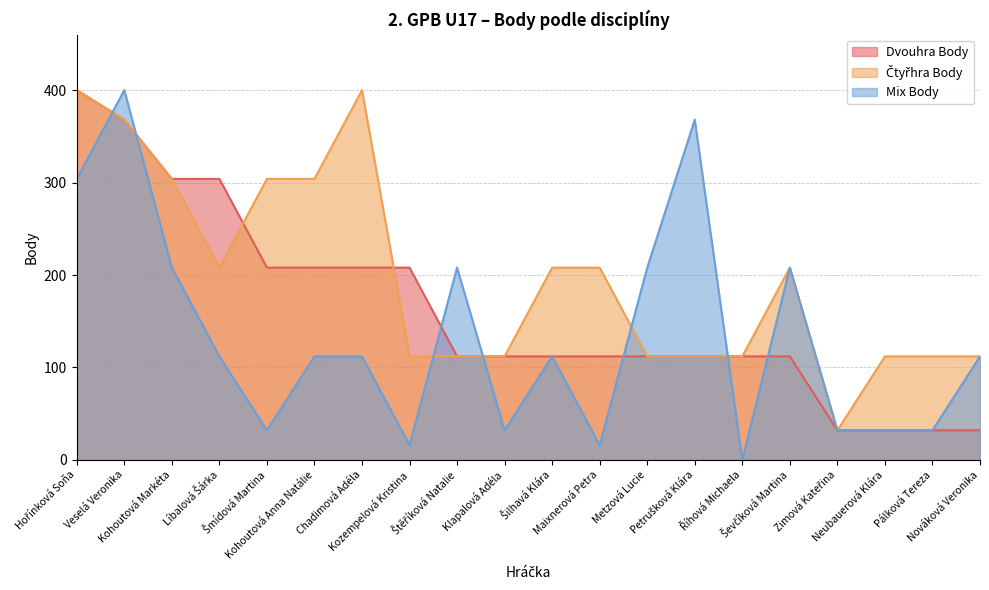

What is the difference between the highest and lowest values at Šmídová Martina?

272